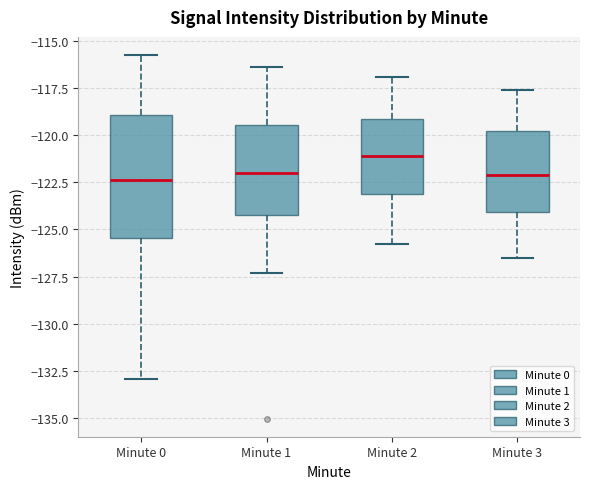

Reading left to right, read every box against the y-axis: the position of its median line, the range the box covers, and the ends of its whiskers. The values are not printed on the chart, so give them approximately, as read against the axis.

Minute 0: median -122.5, box -125.5 to -119.0, whiskers -133.0 to -116.0
Minute 1: median -122.0, box -124.0 to -119.5, whiskers -127.5 to -116.5
Minute 2: median -121.0, box -123.0 to -119.0, whiskers -126.0 to -117.0
Minute 3: median -122.0, box -124.0 to -120.0, whiskers -126.5 to -117.5